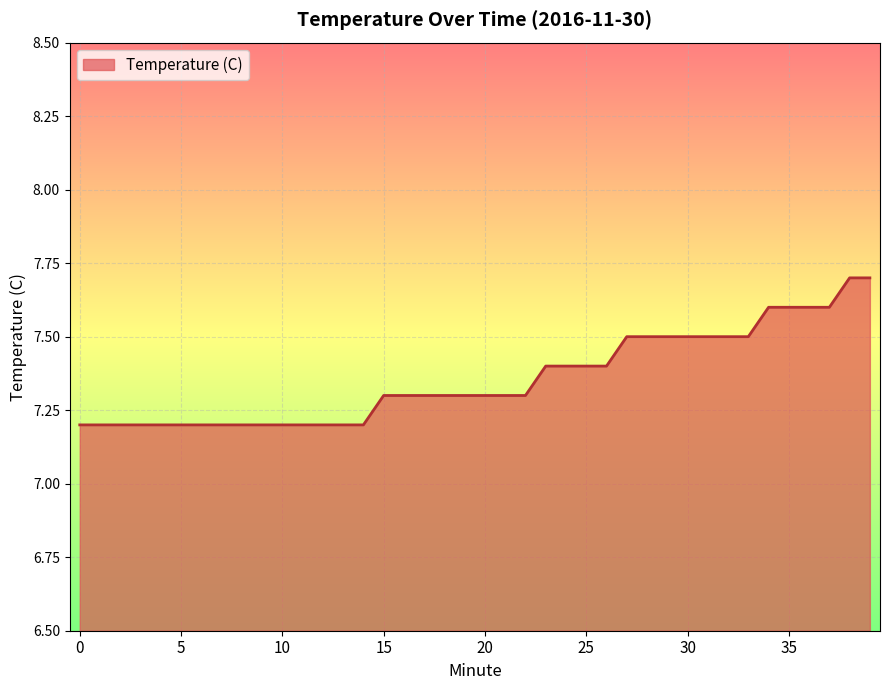

What is the difference between the maximum and minimum values?

0.5